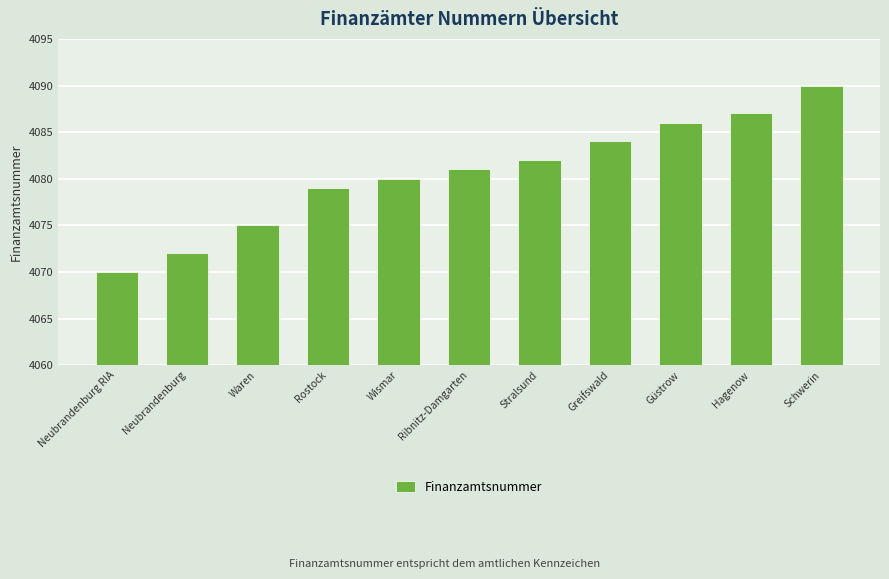

What is the smallest value displayed?

4070